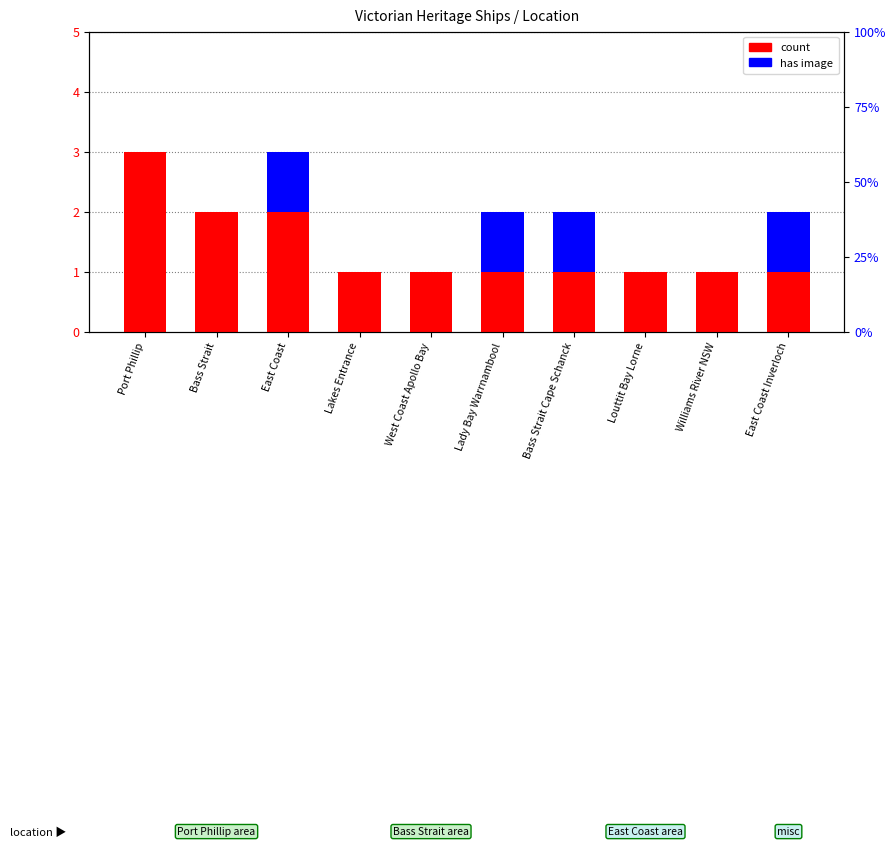

Reading left to right, what are all the values shown in this chart?

count: 3	2	2	1	1	1	1	1	1	1
has image: 0	0	1	0	0	1	1	0	0	1